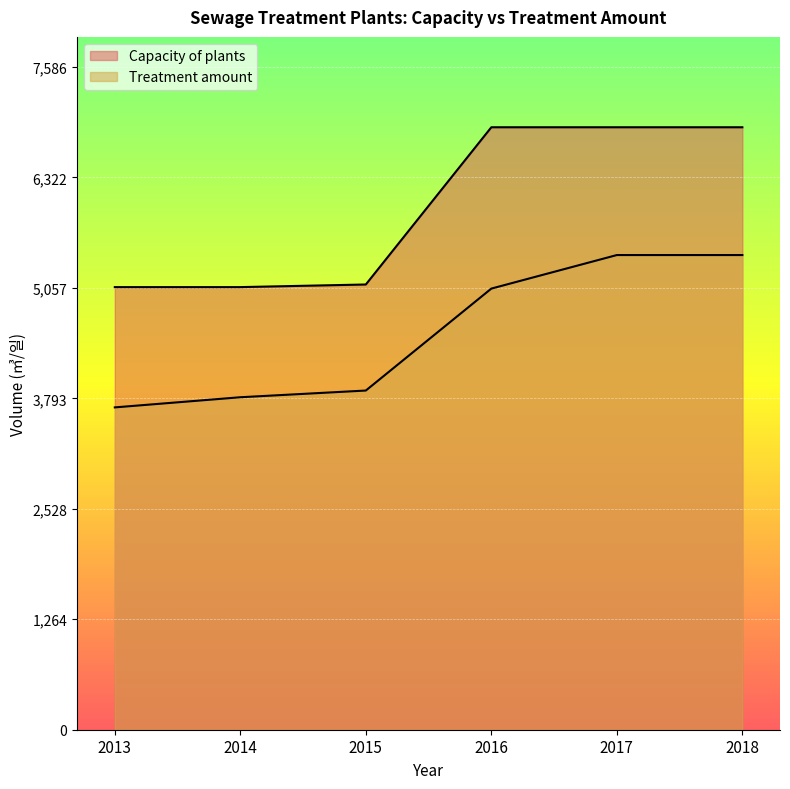

Between 2013 and 2017, which series saw the biggest shift?

Capacity of plants